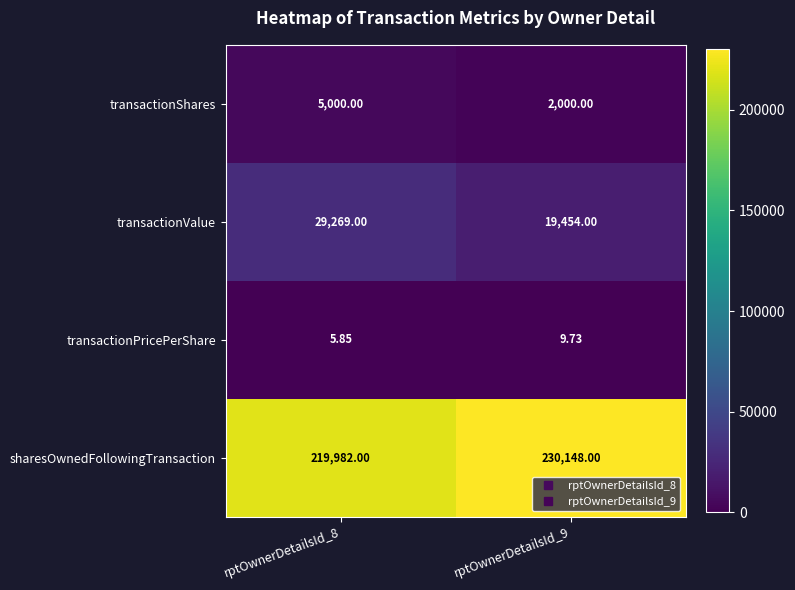

How many series are shown in this chart?

4